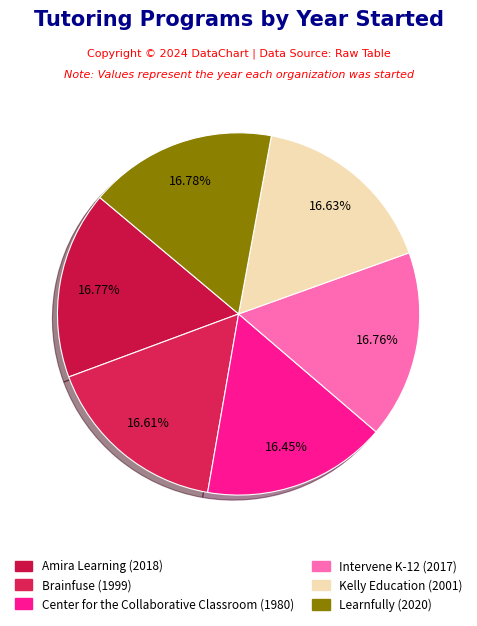

Count the number of slices in the pie.

6